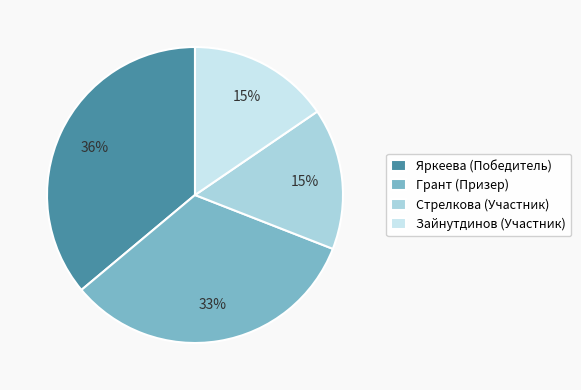

How many slices are in this pie chart?

4